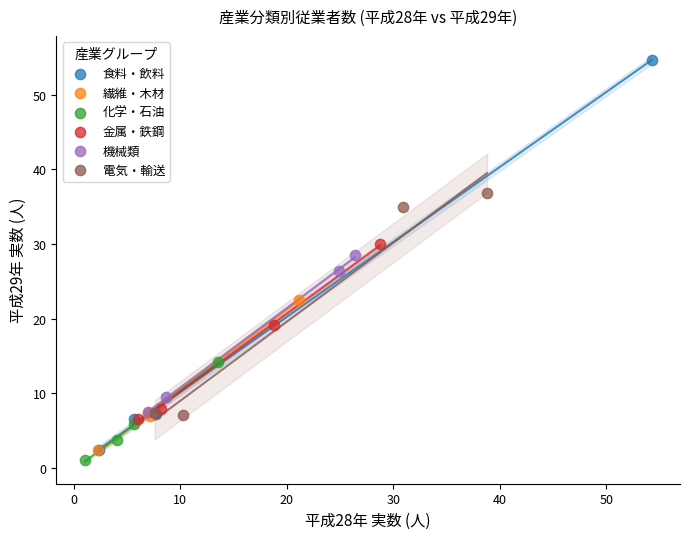

Which series contains the highest Y value?

食料・飲料